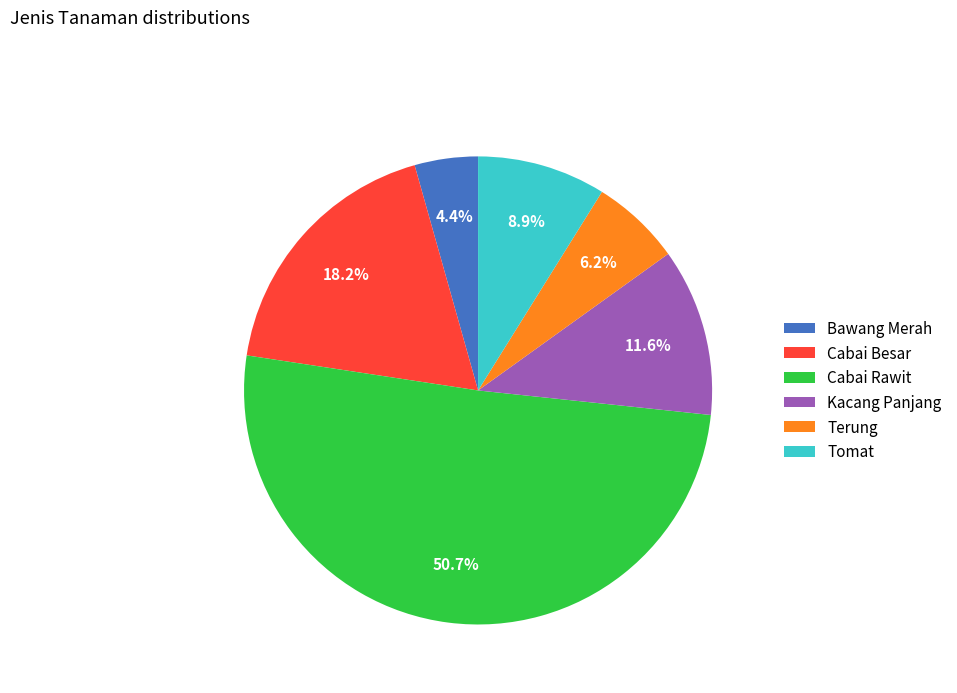

How many slices are in this pie chart?

6